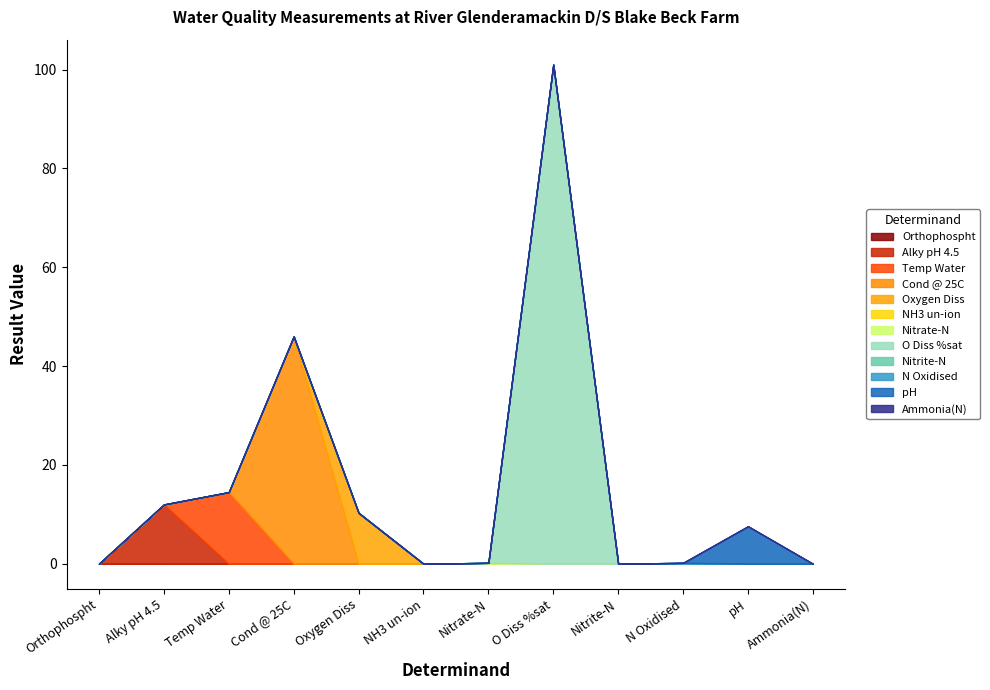

Is it true that the value at NH3 un-ion is 0.0?

True